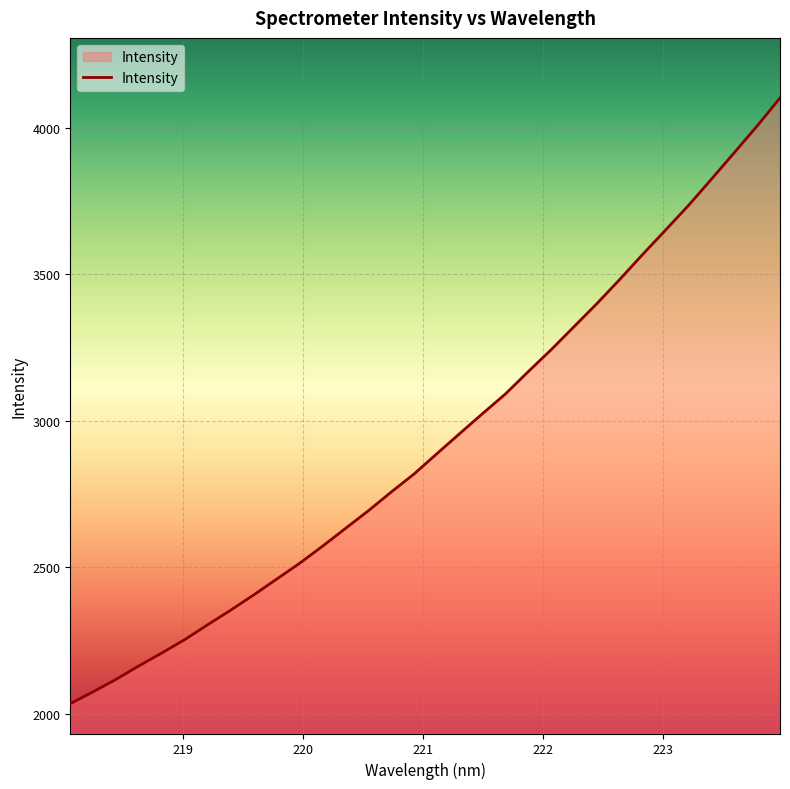

What is the difference between the maximum and minimum values?

2066.2